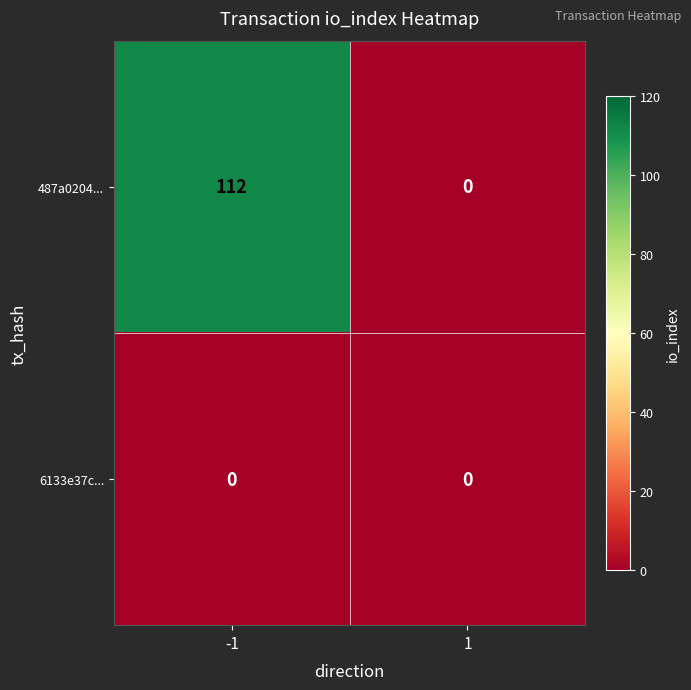

True or false: 487a0204... has a value of 0 at 1.

True